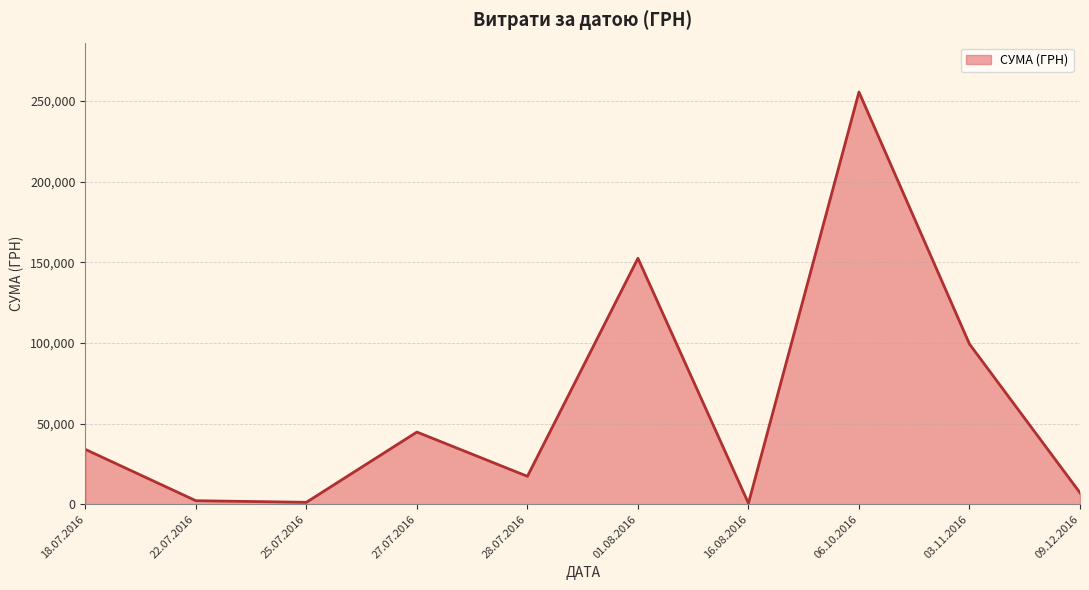

Which has a higher value, 01.08.2016 or 03.11.2016?

01.08.2016